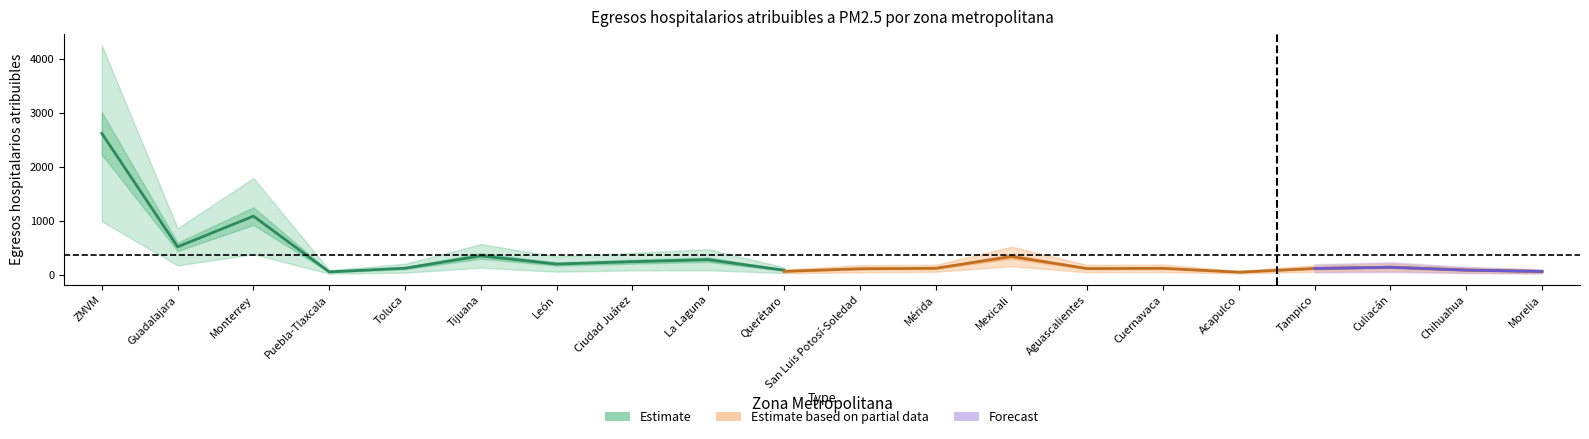

At which label is Egresos x infecciones resp (Esc1) closest to 1066?

Monterrey